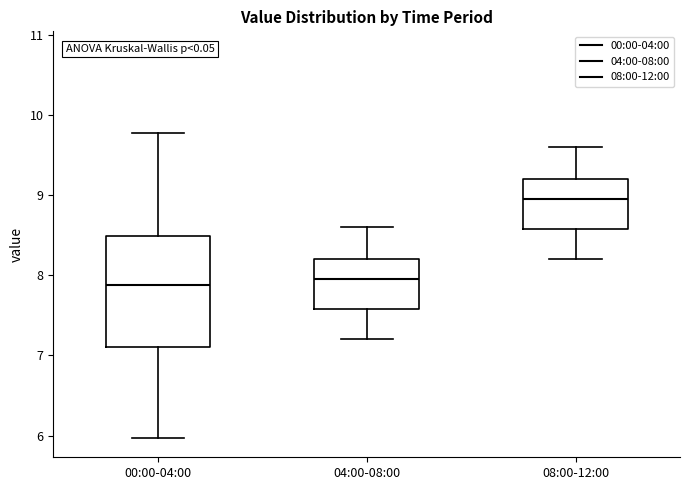

Reading left to right, transcribe this box plot: for each box, give where its median line is, the range the box spans, and where its two whiskers end, as read against the y-axis. The values are not printed on the chart, so give them approximately, as read against the axis.

00:00-04:00: median 7.9, box 7.1 to 8.5, whiskers 6.0 to 9.8
04:00-08:00: median 8.0, box 7.6 to 8.2, whiskers 7.2 to 8.6
08:00-12:00: median 9.0, box 8.6 to 9.2, whiskers 8.2 to 9.6